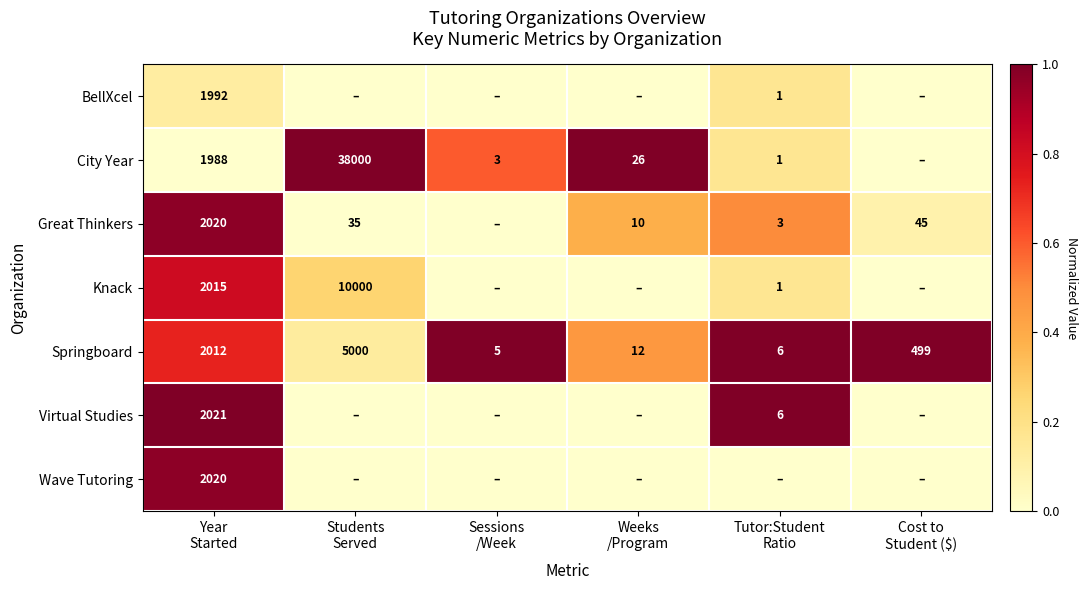

What is the average value of the Wave Tutoring series?

0.2